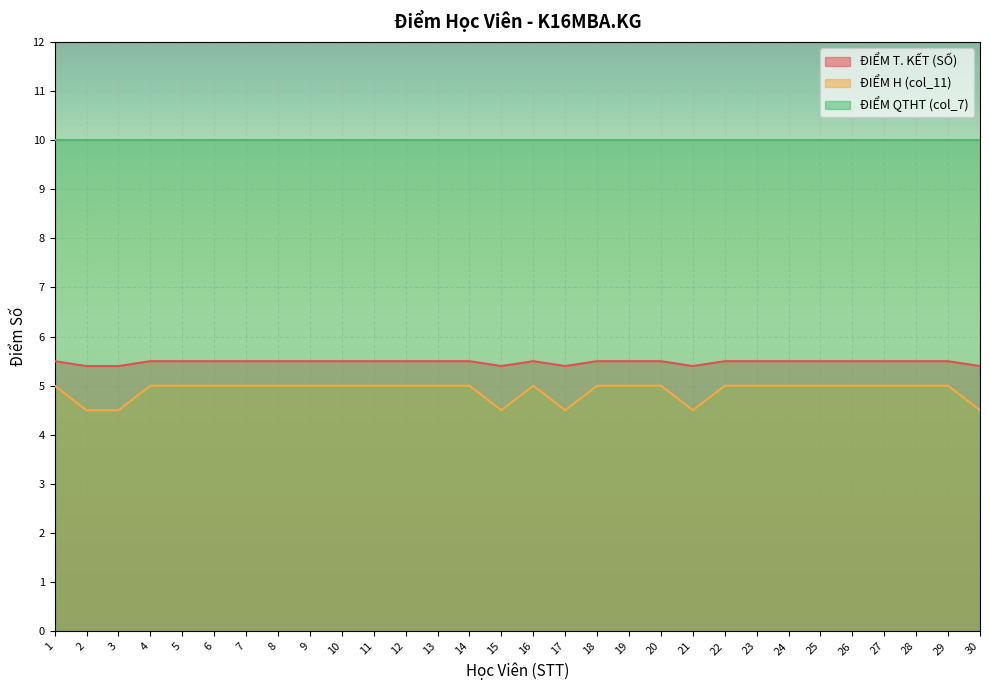

What is the highest value of the ĐIỂM H (col_11) series?

5.0